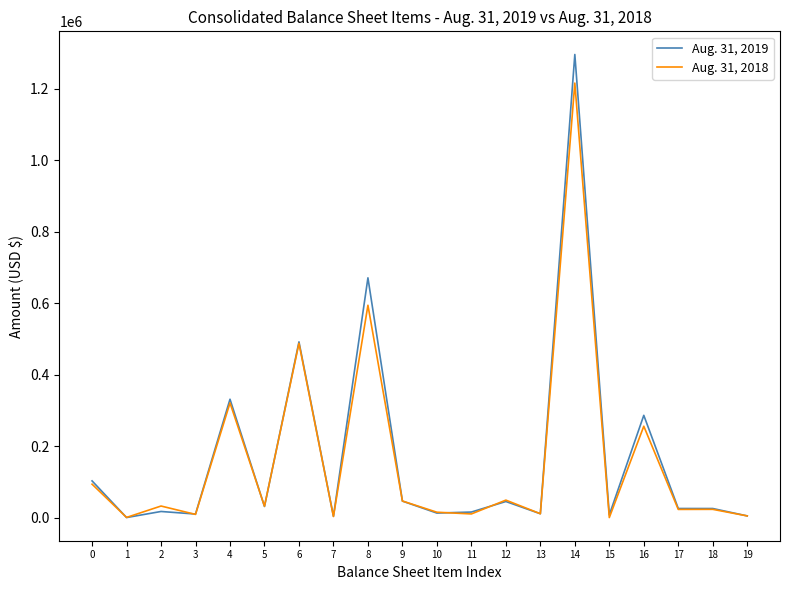

Which series has the widest spread of values?

Aug. 31, 2019